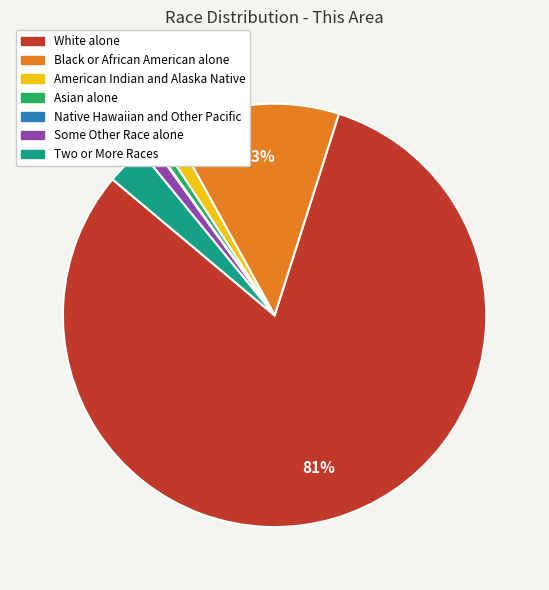

Approximately how many times larger is the value at Black or African American alone compared to White alone?

0.2